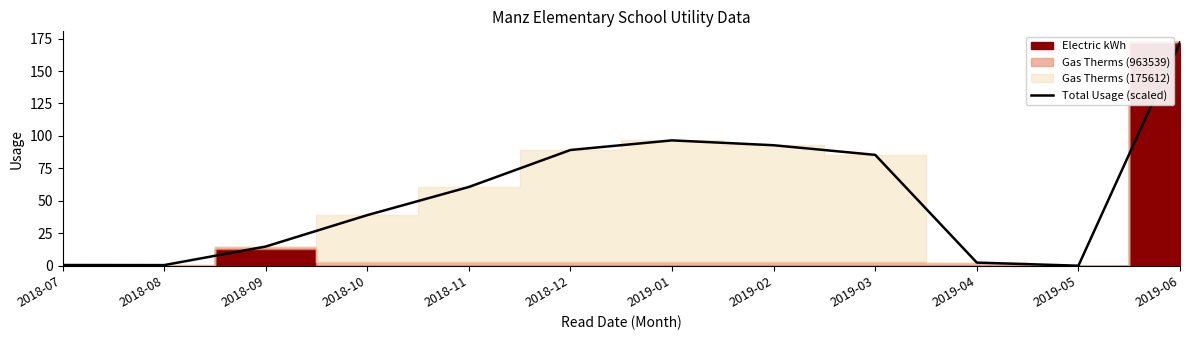

Which label corresponds to the largest value in the chart?

2019-06